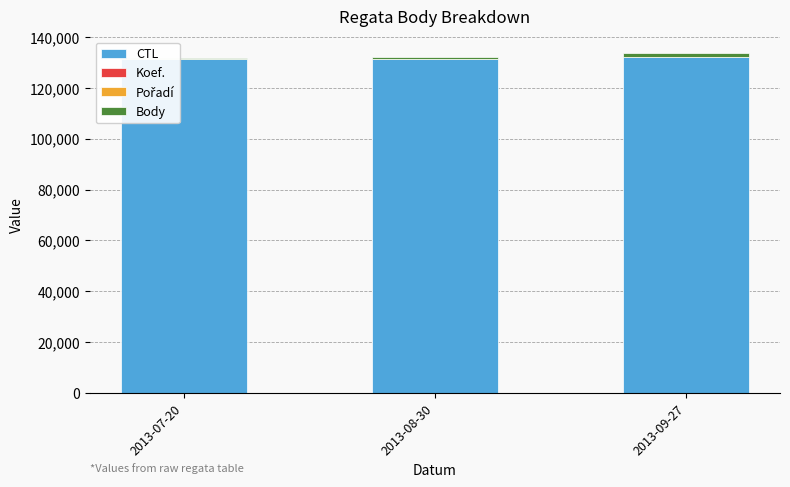

Which series has the widest spread of values?

Body